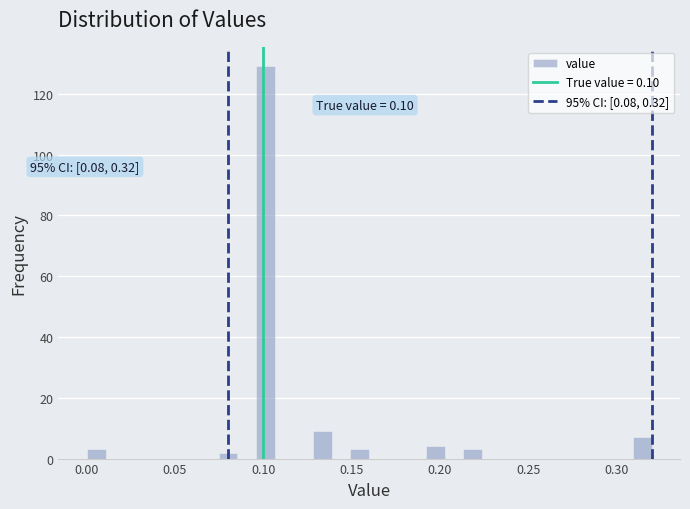

Around what value on the x-axis is the tallest bar? Give the approximate position of its centre, as read against the axis.

0.100